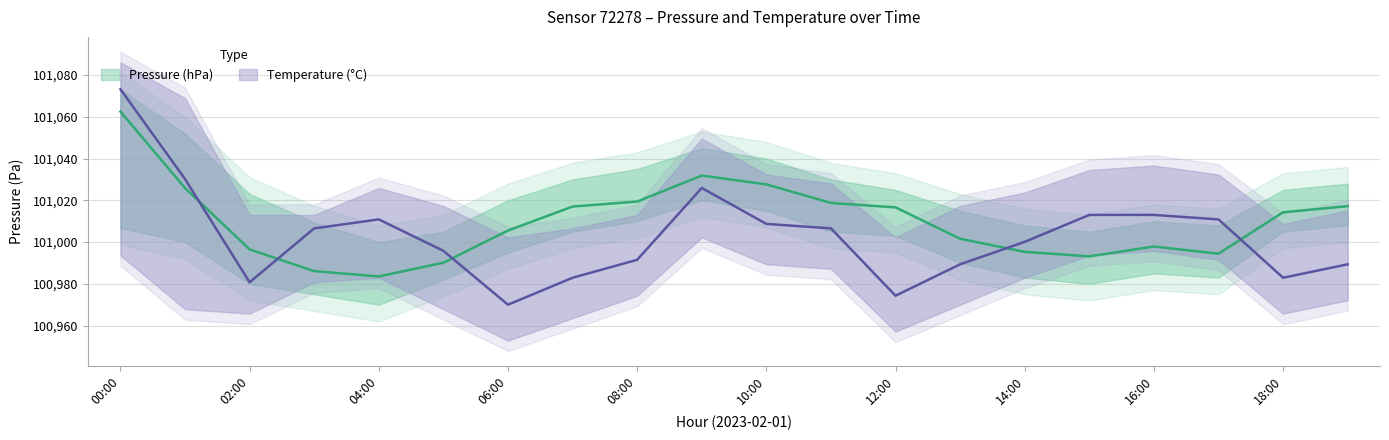

Rank the series by their average value, from highest to lowest.

pressure, temperature